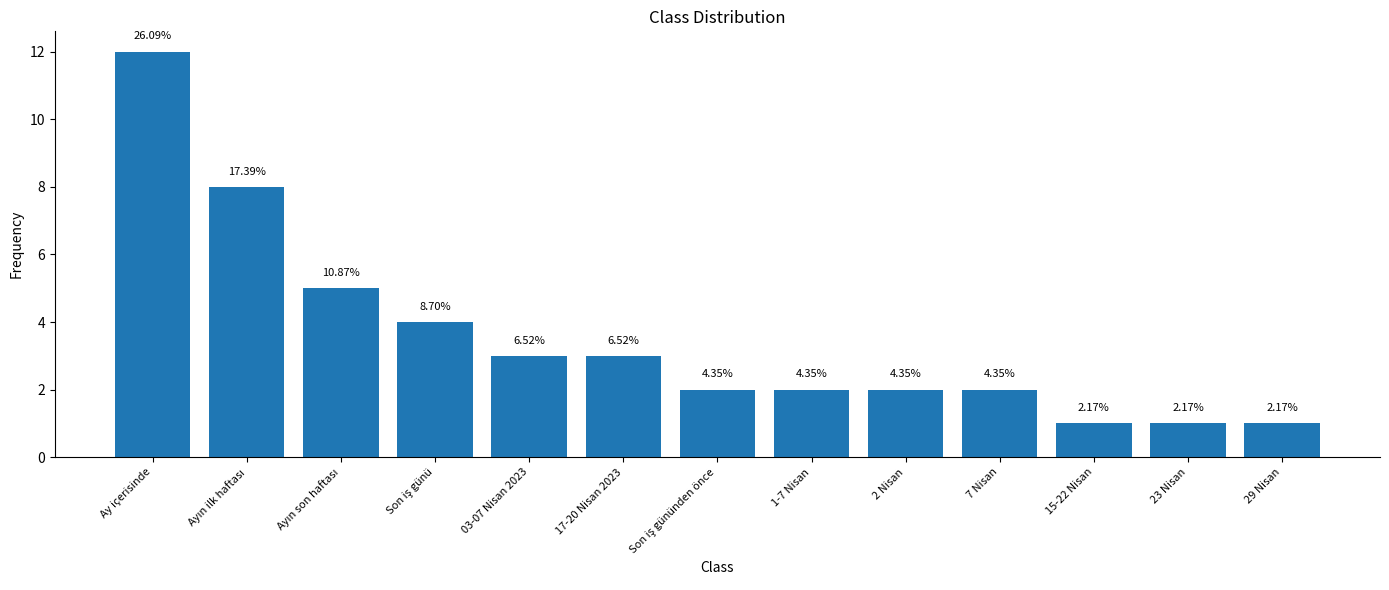

Are the bars horizontal?

No